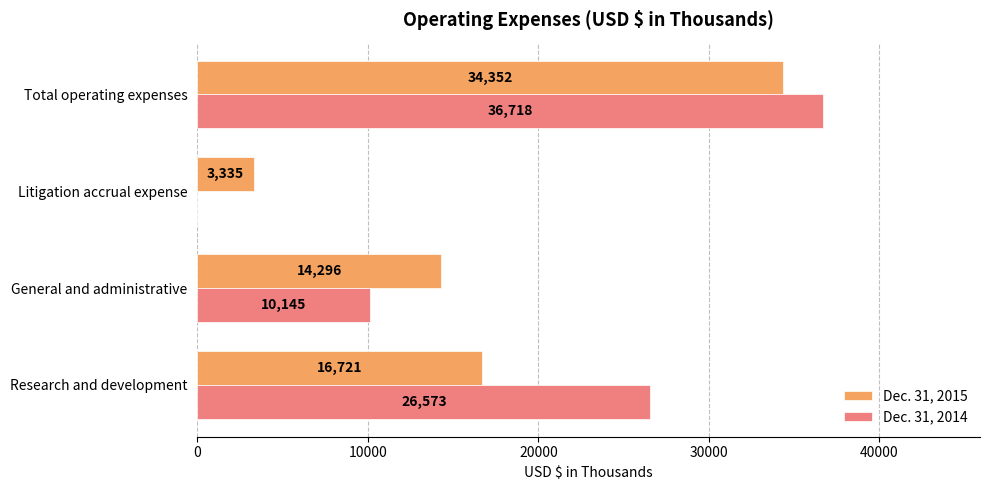

Where is Dec. 31, 2015 nearest to the value 18843?

Research and development